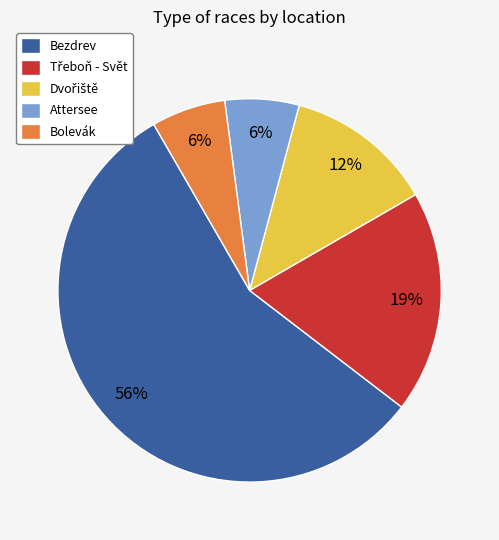

Which slice is the largest?

Bezdrev